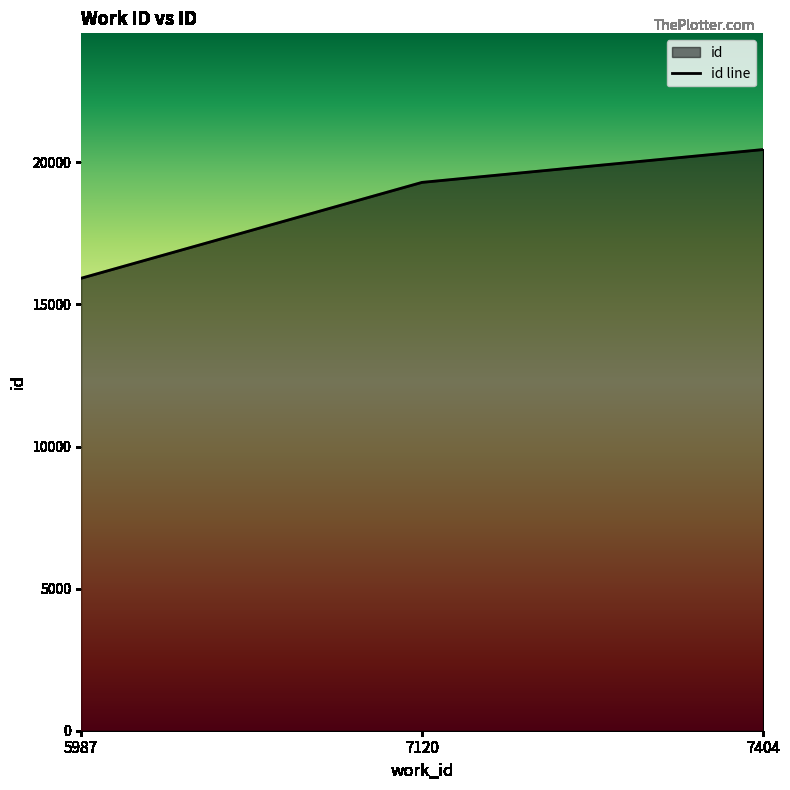

Which label corresponds to the smallest value in the chart?

5987